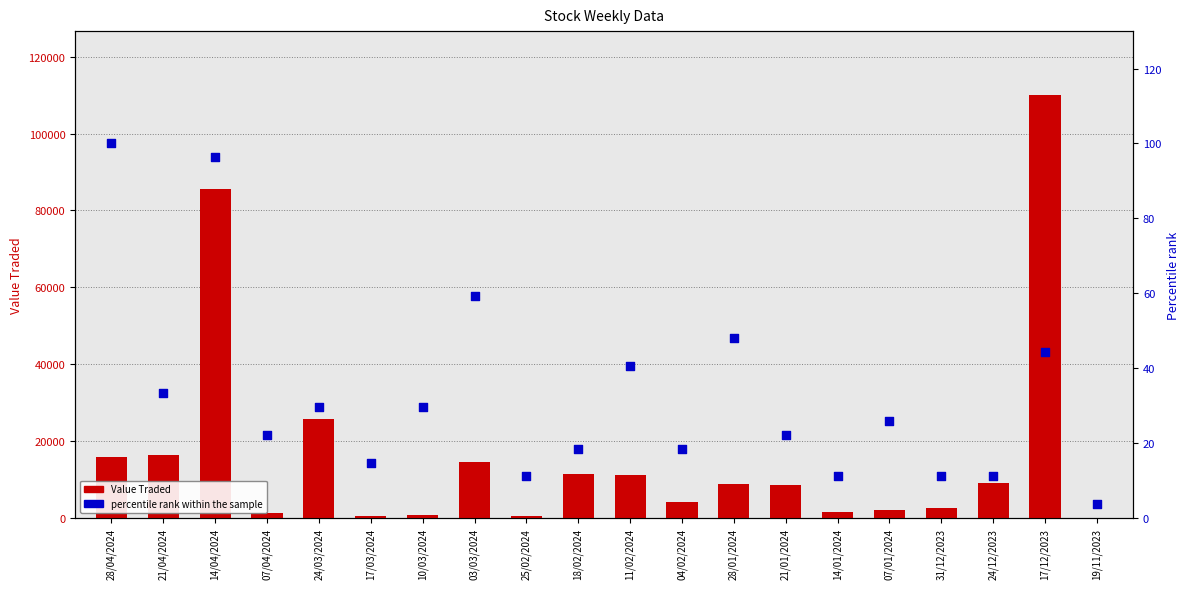

Which series has the largest total across all categories?

Value Traded